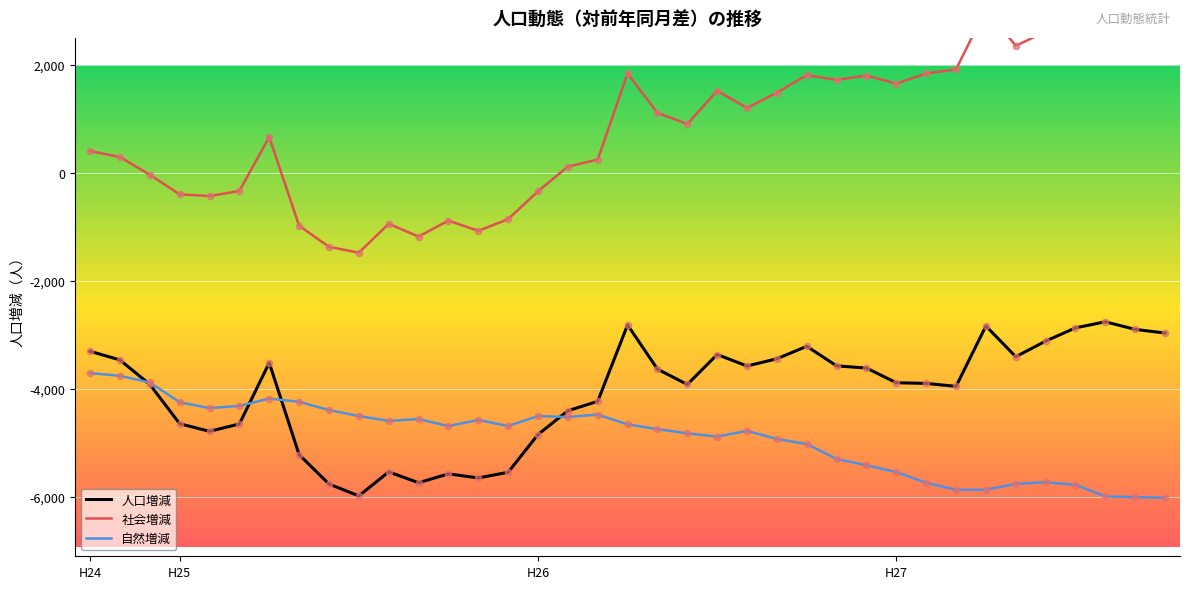

At which category is the sum across all series the highest?

34